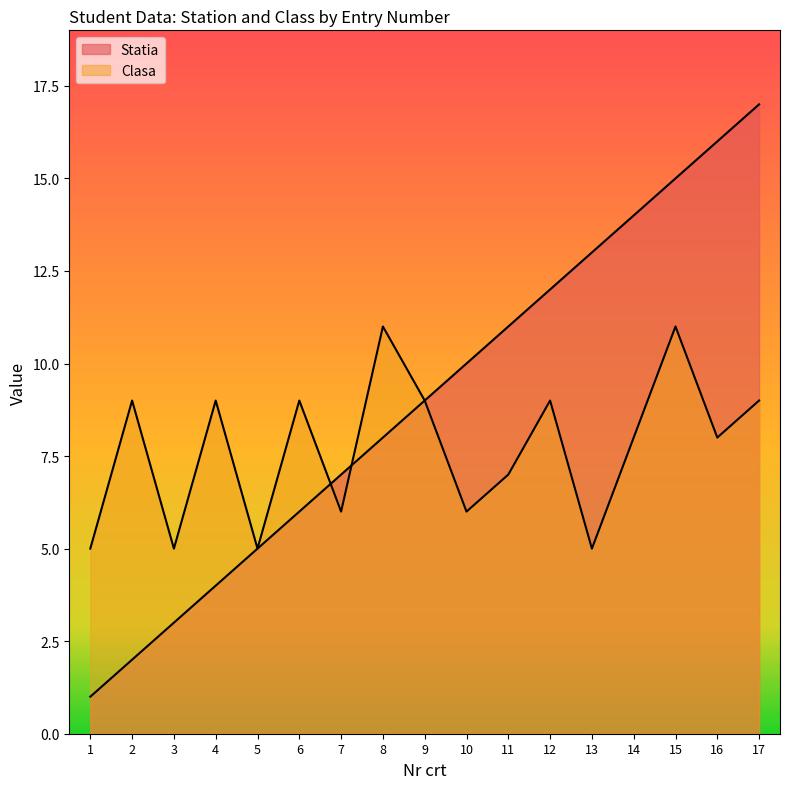

How many intersections are there between Statia and Clasa?

2